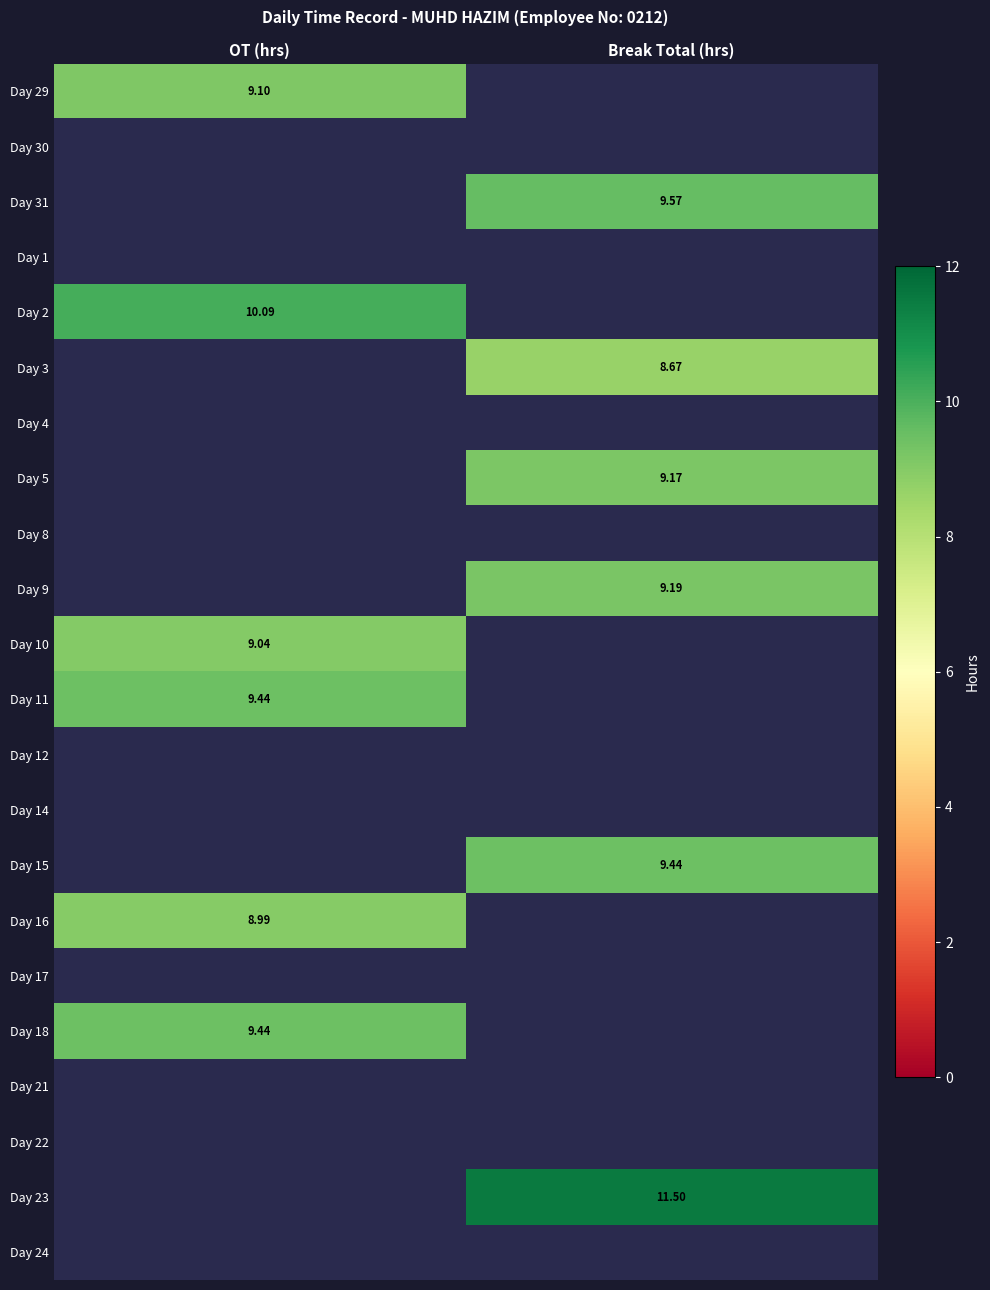

The Day 15 series shows 0.0 at OT (hrs). True or false?

True